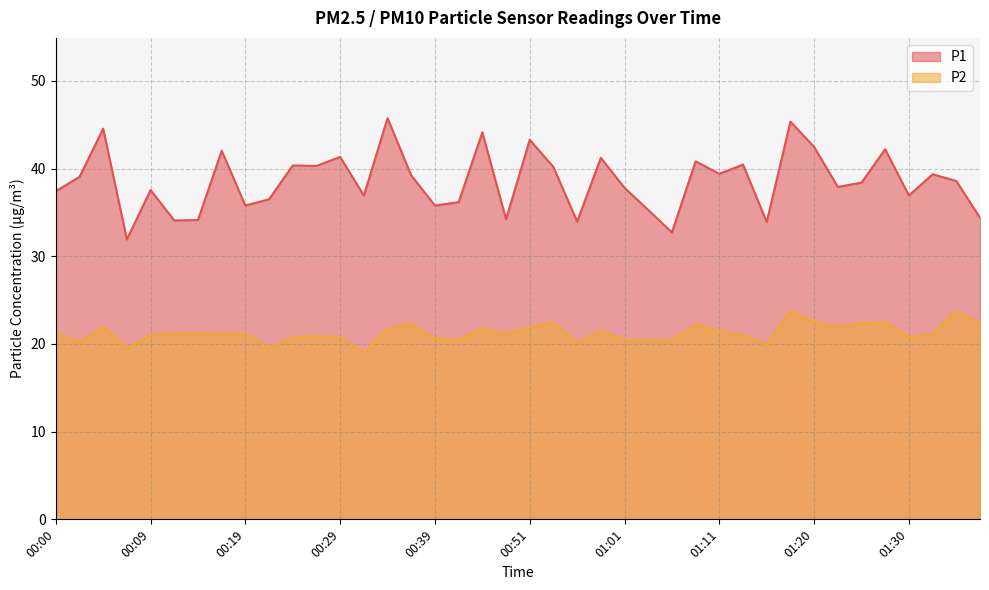

True or false: P2 has a value of 27.7 at 00:29.

False